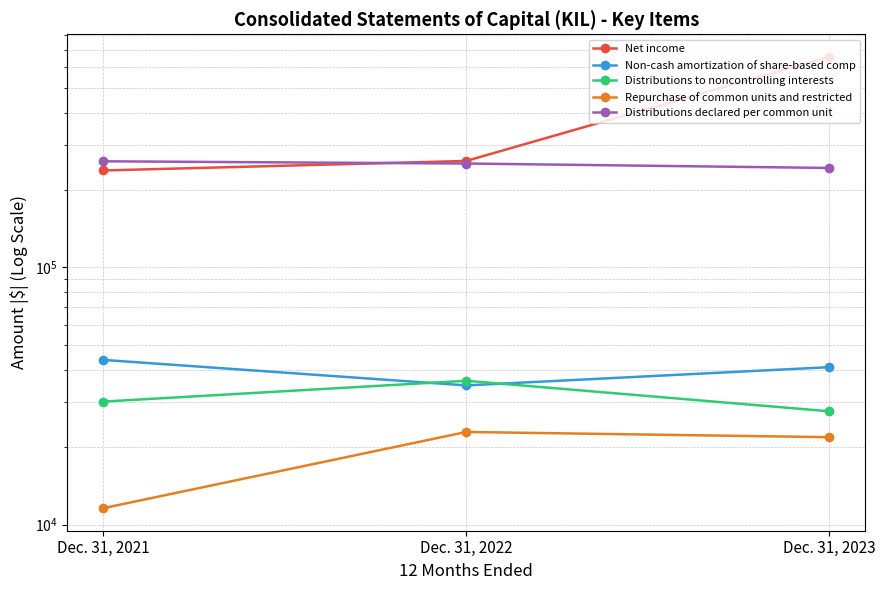

Reading left to right, list all the values displayed in this chart.

Net income: 238288	259493	658910
Non-cash amortization of share-based comp: 43721	34793	40960
Distributions to noncontrolling interests: 30097	36269	27601
Repurchase of common units and restricted: 11595	22934	21888
Distributions declared per common unit: 258695	253599	243695